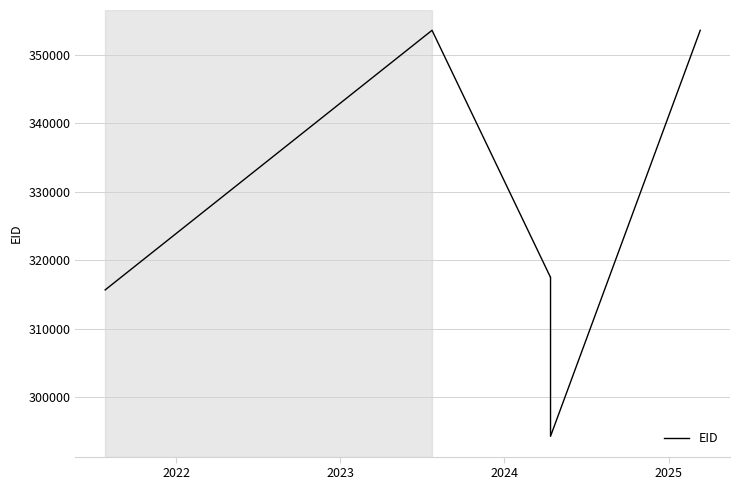

What is the difference between the maximum and second lowest values?

37866